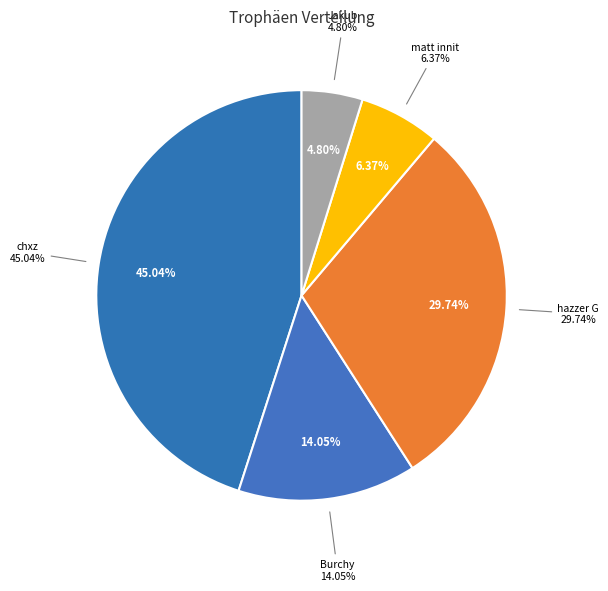

How many slices are in this pie chart?

5